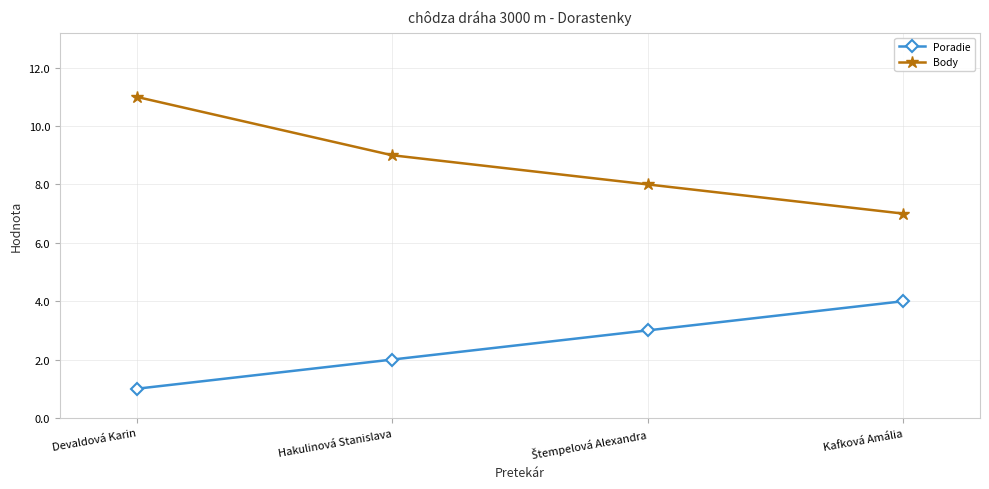

What is the value of the Poradie point at the 4th from the left?

4